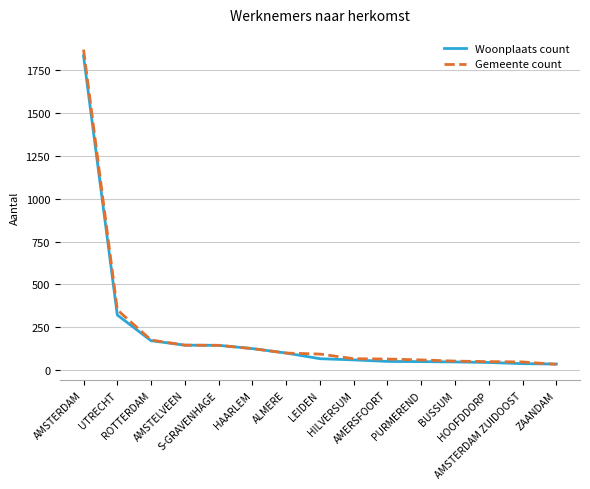

True or false: Gemeente count has a value of 175 at ROTTERDAM.

True